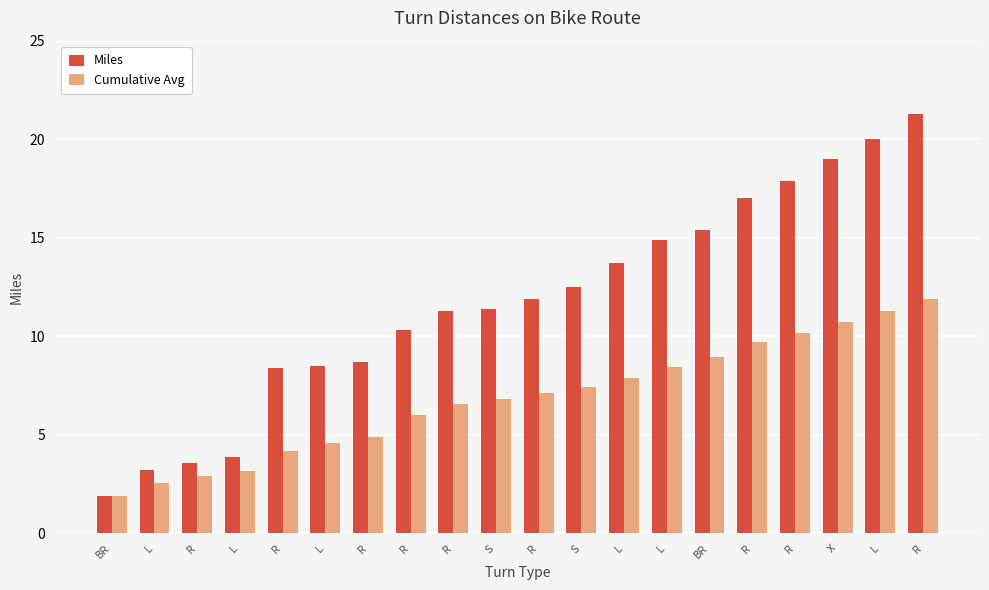

At which category is the sum across all series the highest?

R